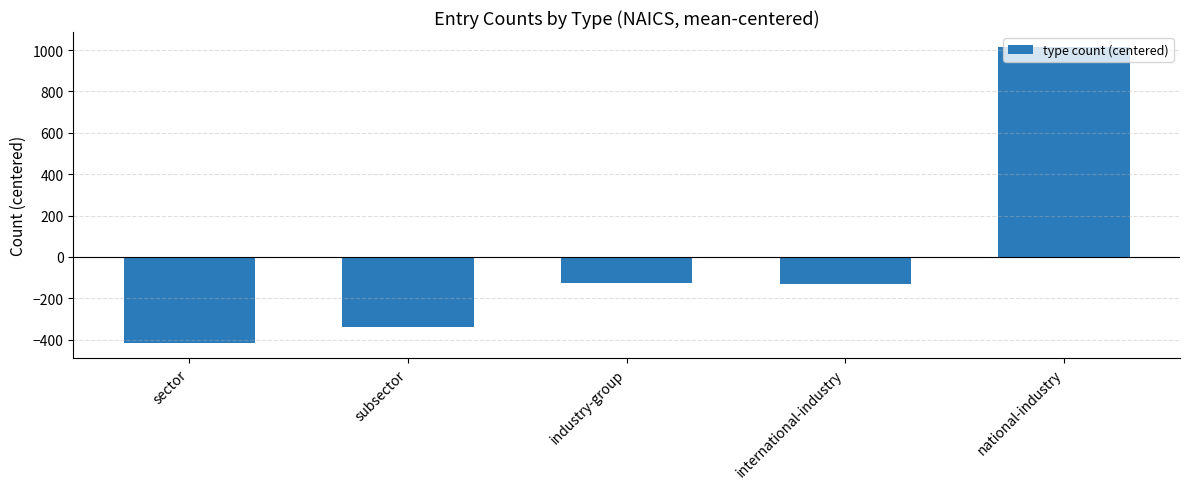

How many distinct data groups are displayed?

1